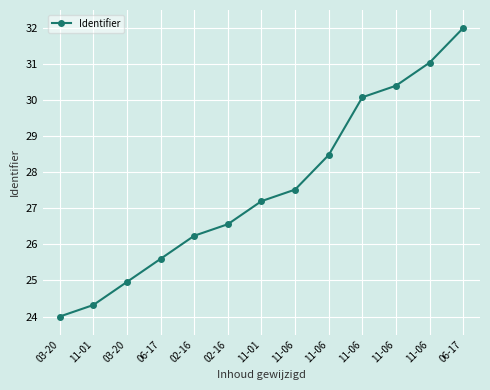

Approximately how many times larger is the value at 06-17 compared to 03-20?

1.1